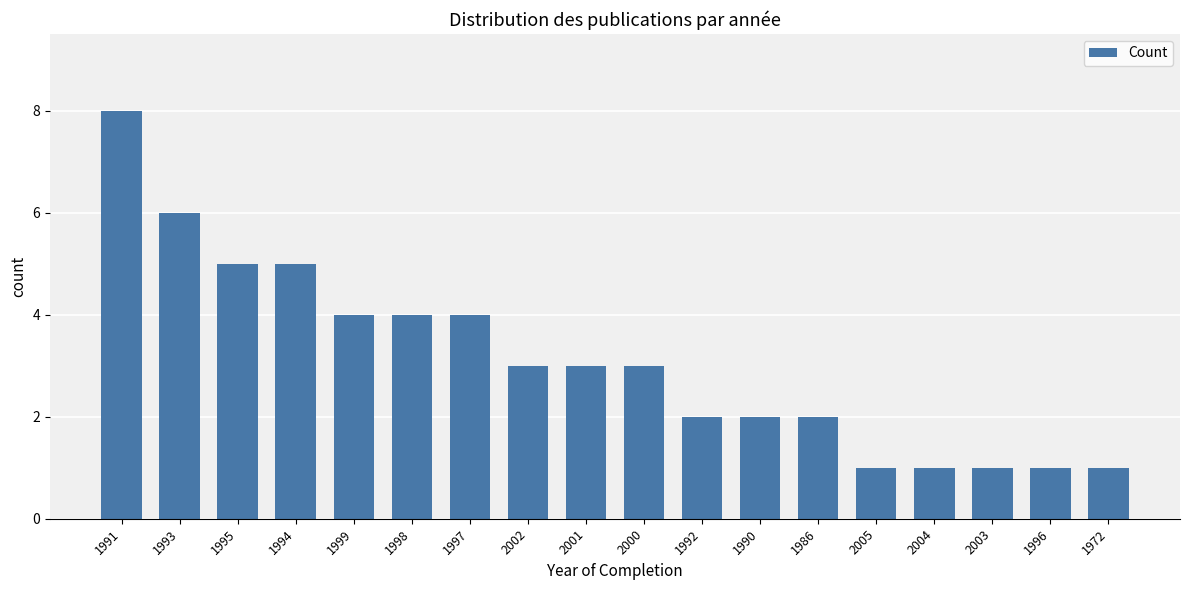

Is it true that the value at 2005 is 1?

True